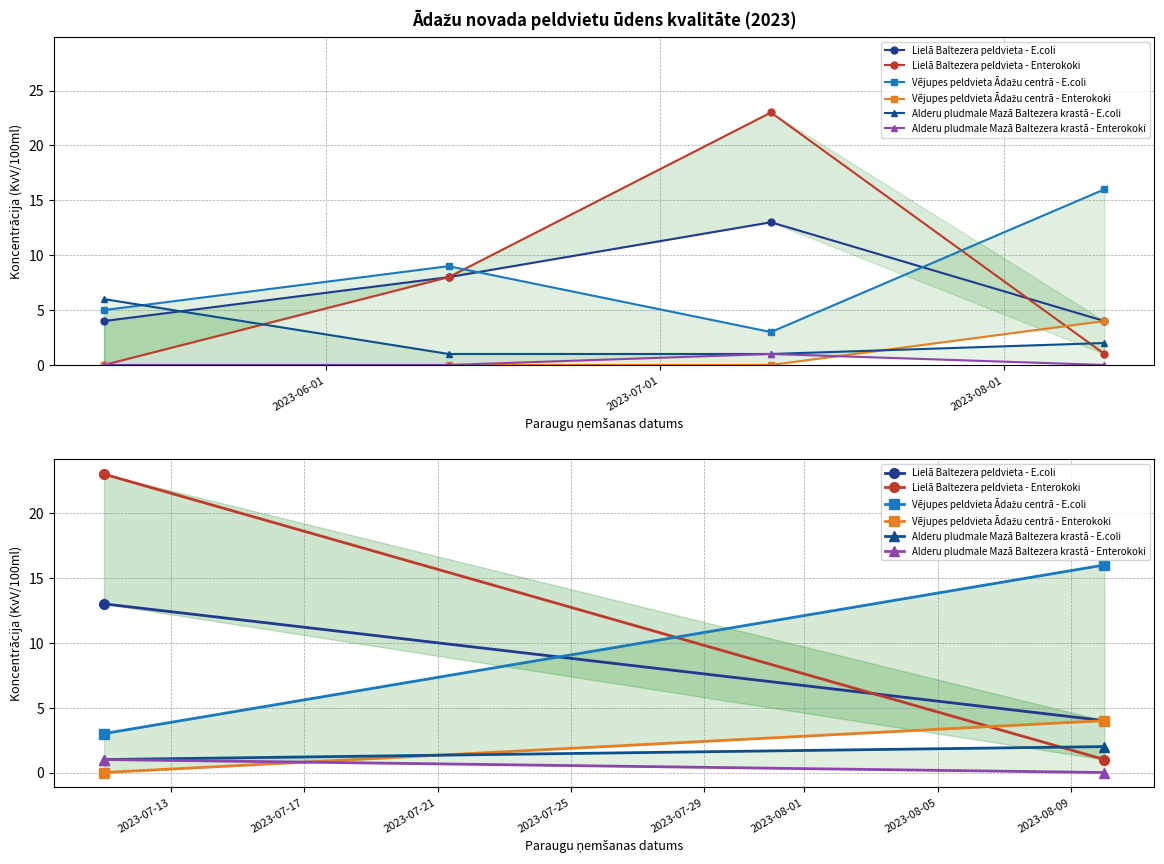

The value of Alderu pludmale Mazā Baltezera krastā - E.coli at 2023-07-01 is 1. True or false?

False